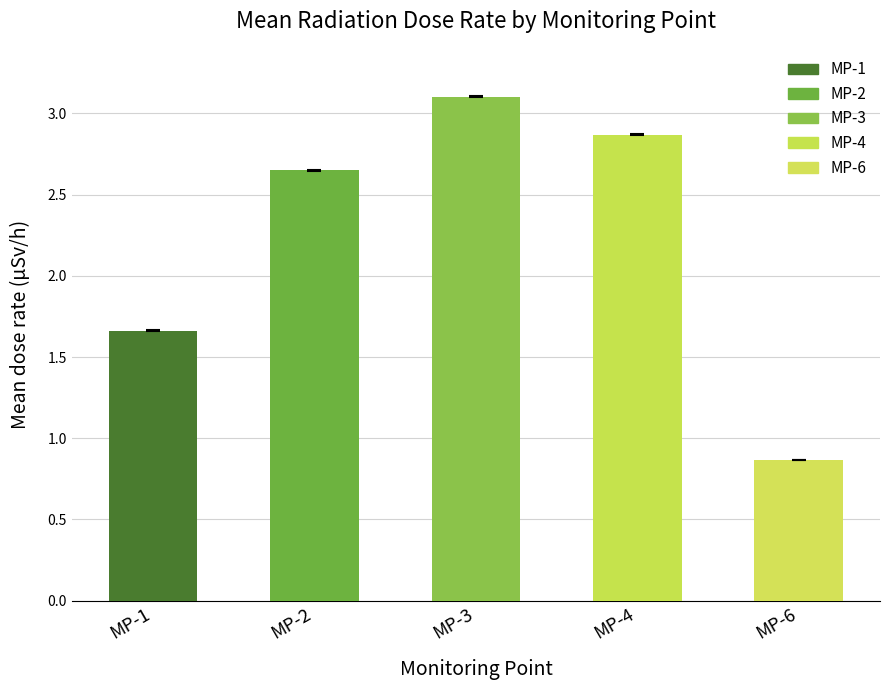

True or false: the data shows 2.9 at MP-4.

True